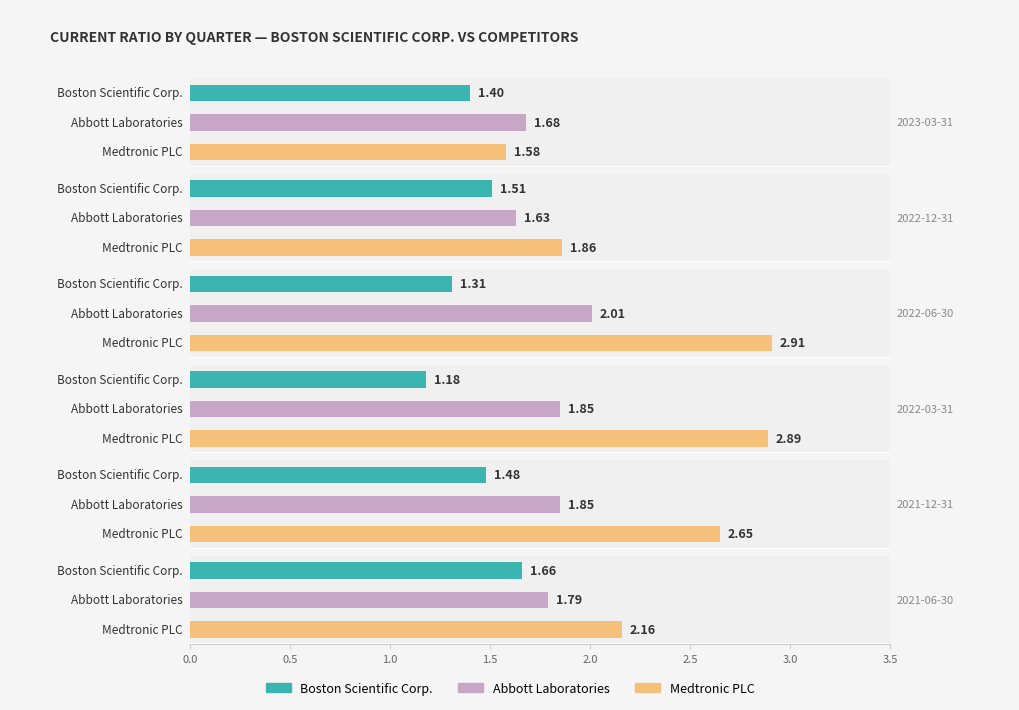

How many bars are there in each group?

3